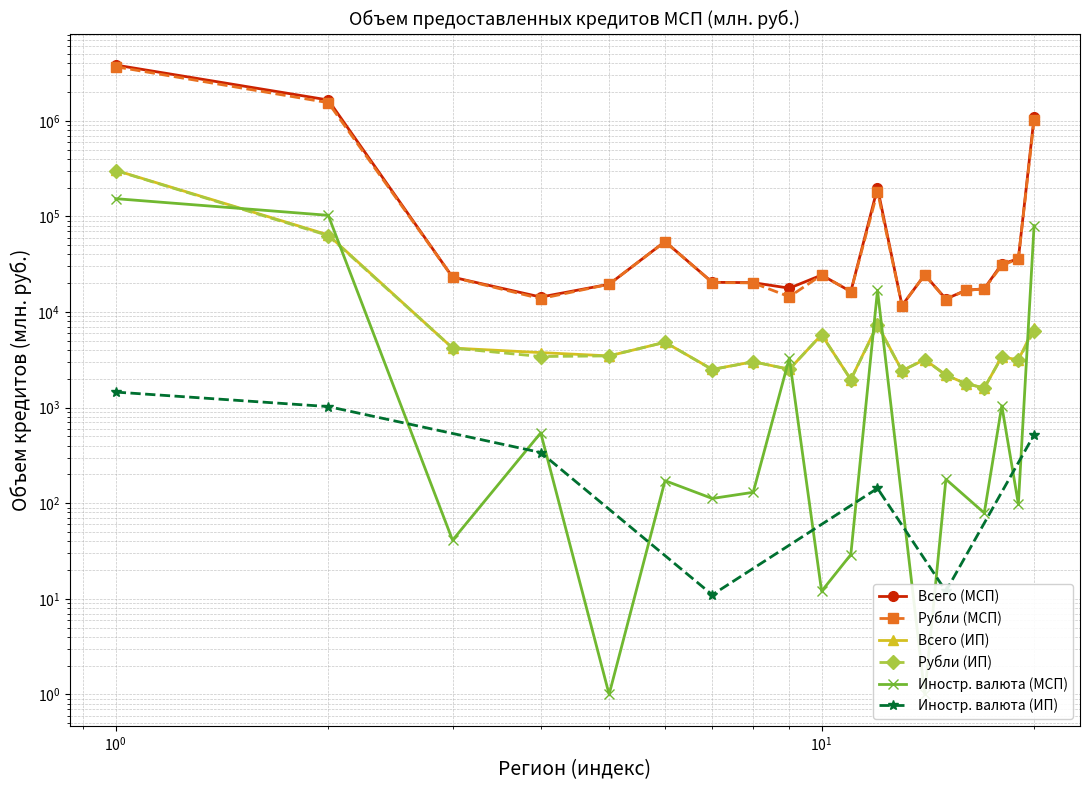

Count the number of categories in the chart.

20